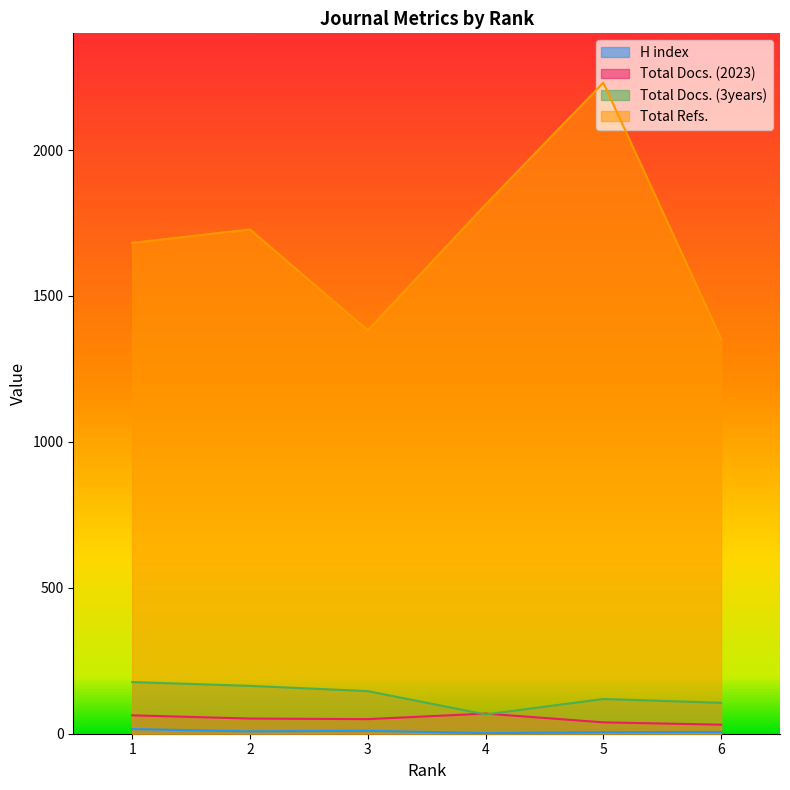

Reading left to right, transcribe all the data shown in this chart.

H index: 16	8	10	2	5	6
Total Docs. (2023): 63	52	50	69	39	31
Total Docs. (3years): 177	164	146	66	119	106
Total Refs.: 1682	1728	1382	1813	2231	1353